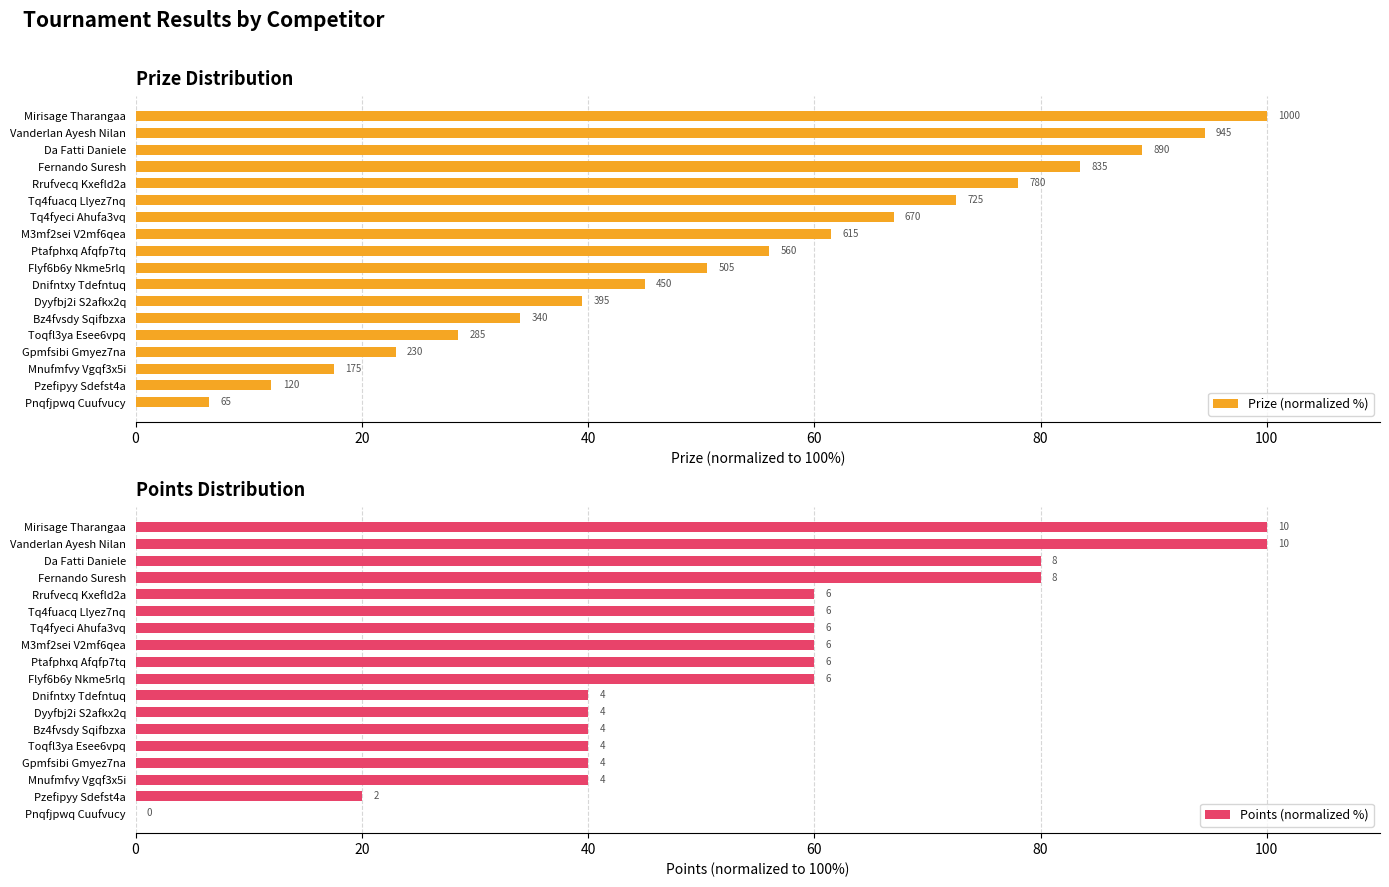

What is the difference between the second highest and minimum values in the Prize (normalized %) series?

88.0